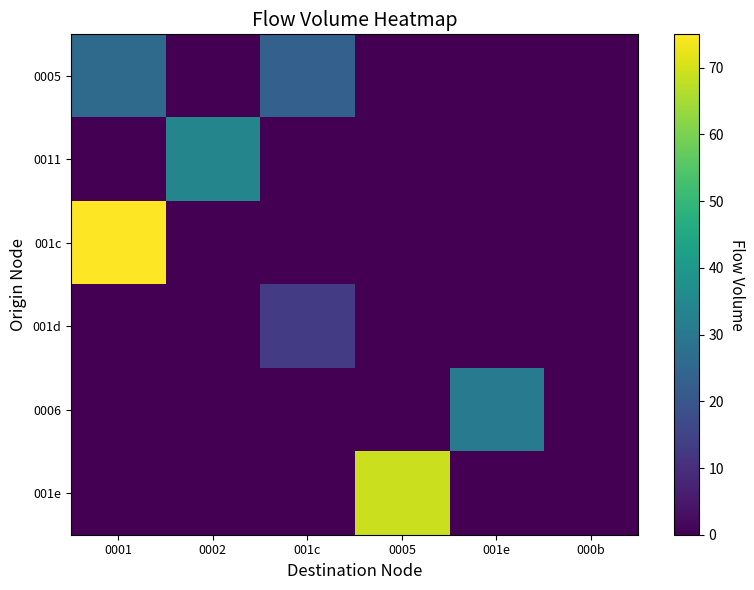

Reading right to left, list all the values displayed in this chart.

0005: 000b=0	001e=0	0005=0	001c=23	0002=0	0001=26
0011: 000b=0	001e=0	0005=0	001c=0	0002=34	0001=0
001c: 000b=0	001e=0	0005=0	001c=0	0002=0	0001=75
001d: 000b=0	001e=0	0005=0	001c=13	0002=0	0001=0
0006: 000b=0	001e=31	0005=0	001c=0	0002=0	0001=0
001e: 000b=0	001e=0	0005=69	001c=0	0002=0	0001=0